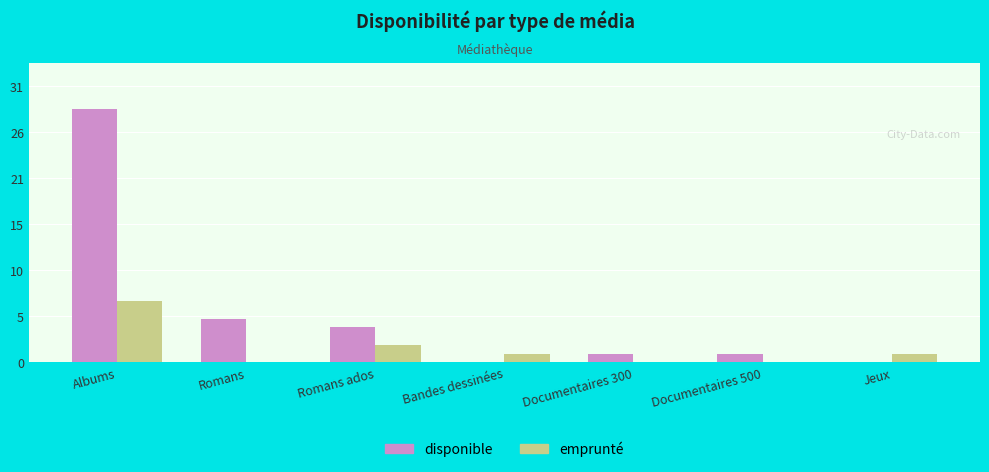

At Documentaires 500, list the series in order from smallest to largest.

emprunté, disponible